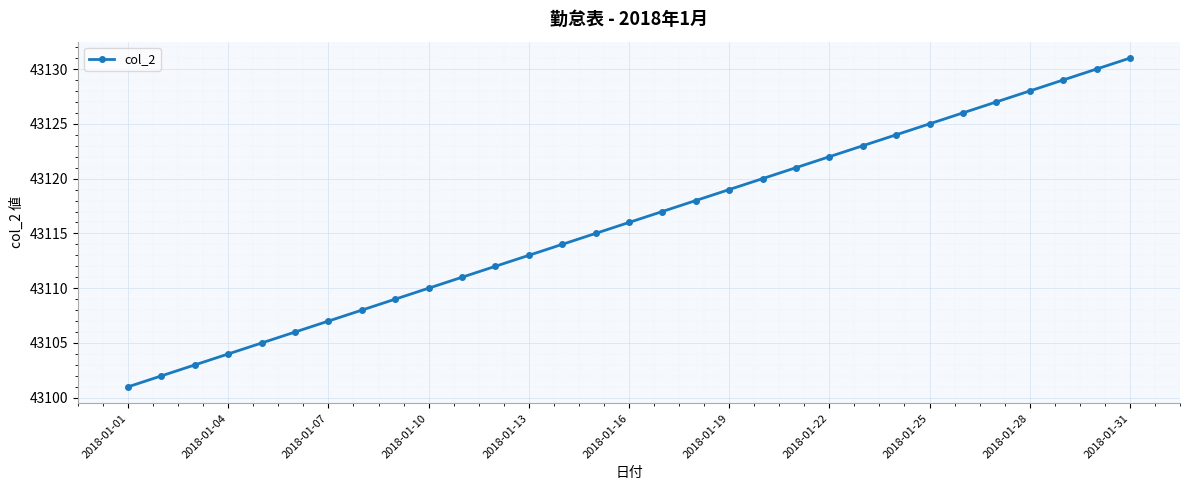

What is the greatest value displayed?

43131